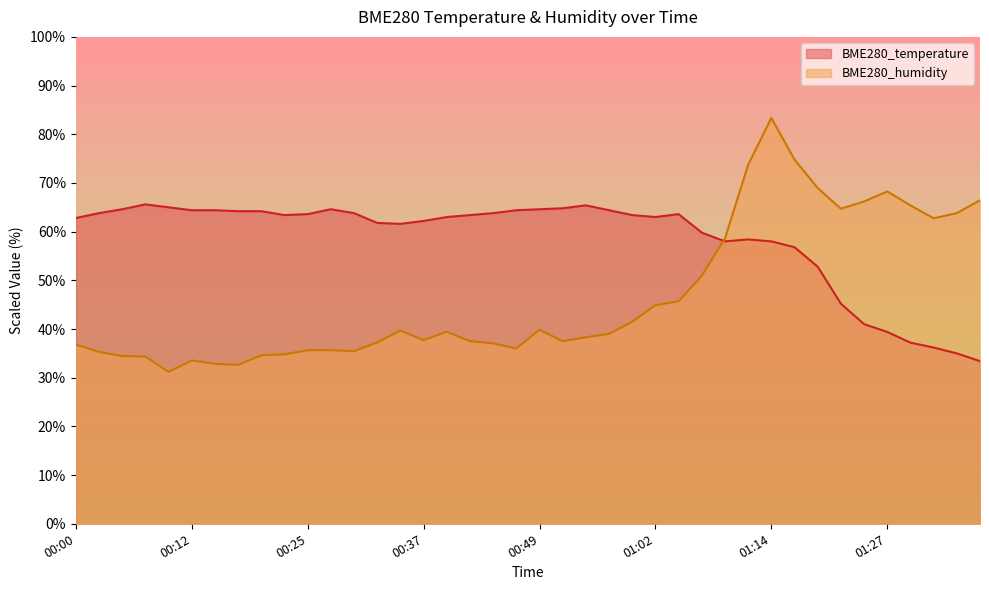

Which series changed the most between 00:00 and 01:27?

BME280_humidity